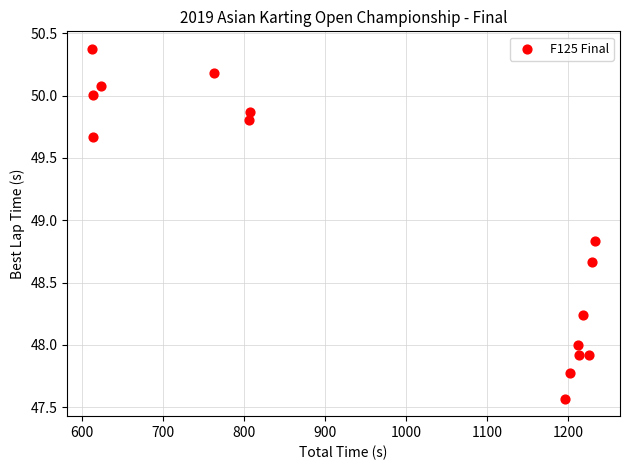

What is the range of X values (max minus min)?

620.3